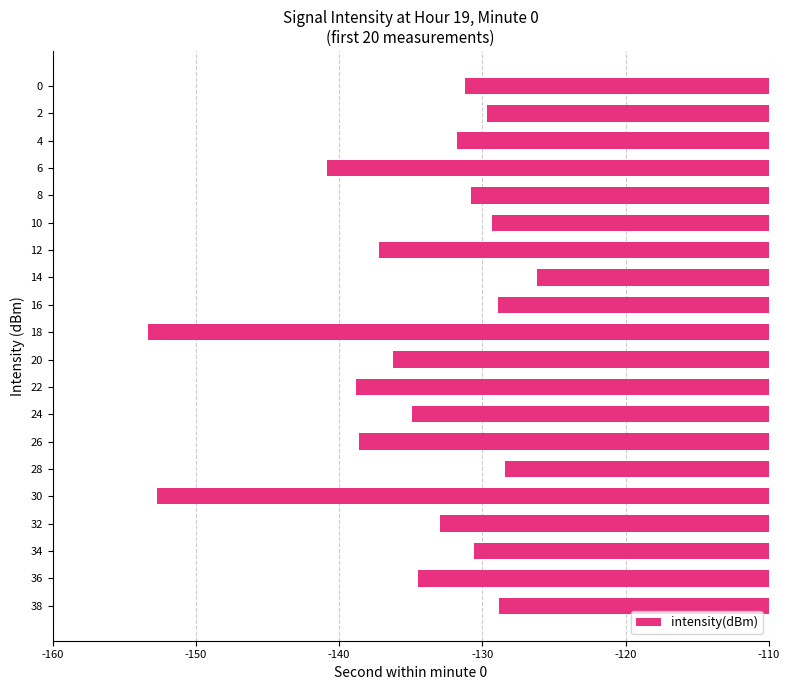

How many data points does each series have?

20